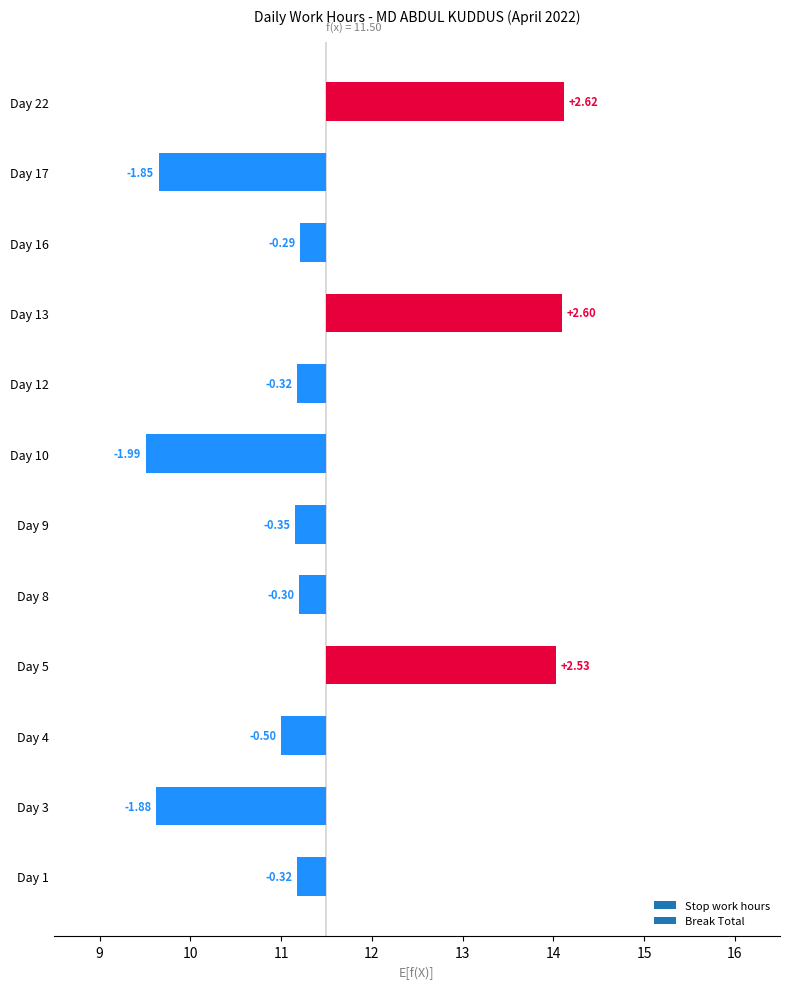

What value does the data have at Day 10?

-2.0